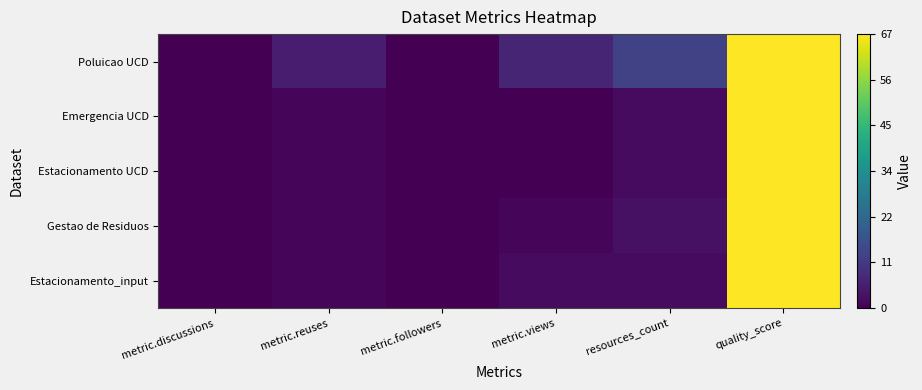

Reading right to left, list all the values displayed in this chart.

Estacionamento_input: quality_score=67	resources_count=2	metric.views=2	metric.followers=0	metric.reuses=1	metric.discussions=0
Gestao de Residuos: quality_score=67	resources_count=3	metric.views=1	metric.followers=0	metric.reuses=1	metric.discussions=0
Estacionamento UCD: quality_score=67	resources_count=2	metric.views=0	metric.followers=0	metric.reuses=1	metric.discussions=0
Emergencia UCD: quality_score=67	resources_count=2	metric.views=0	metric.followers=0	metric.reuses=1	metric.discussions=0
Poluicao UCD: quality_score=67	resources_count=13	metric.views=7	metric.followers=0	metric.reuses=5	metric.discussions=0